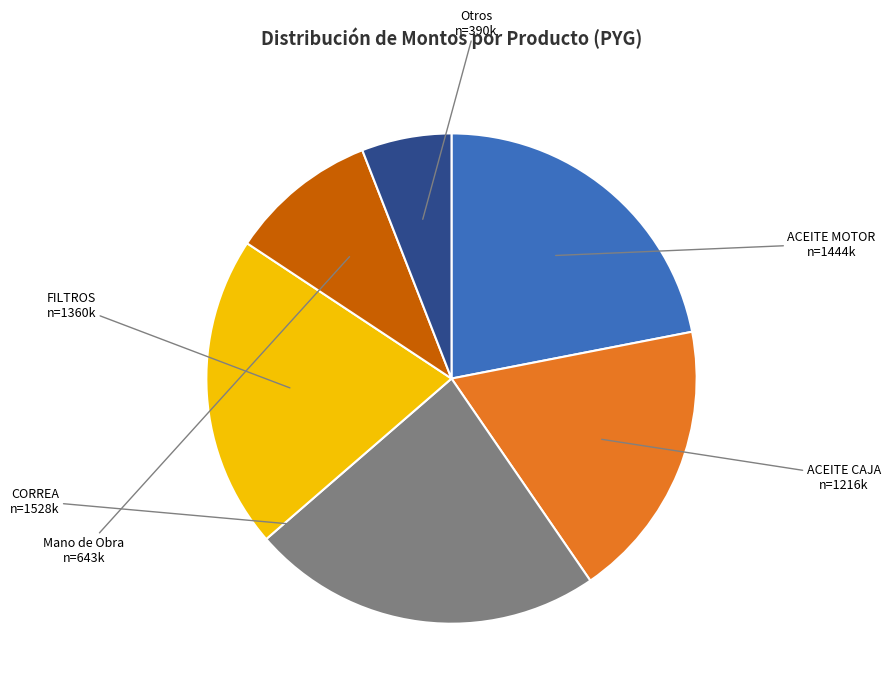

How many slices are in this pie chart?

6